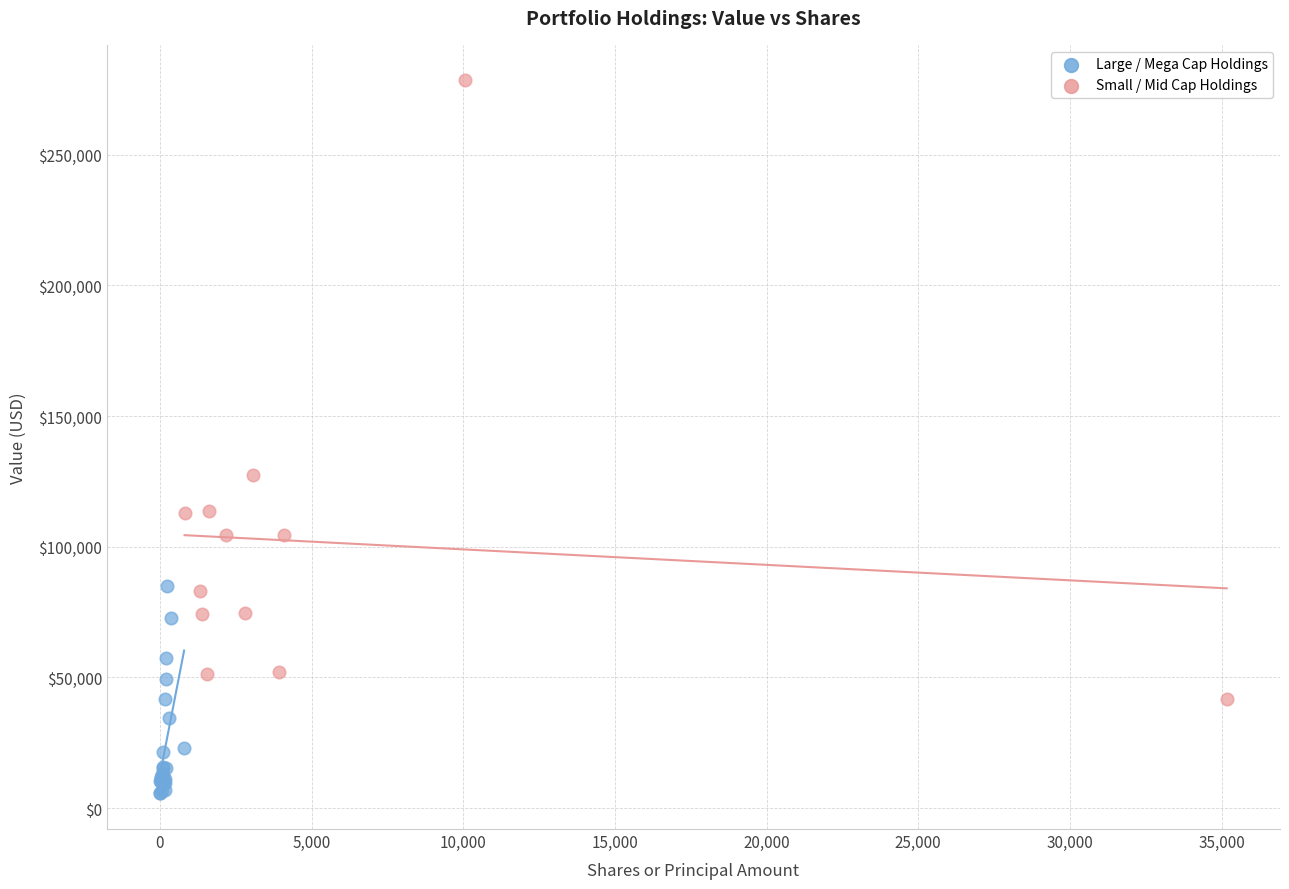

Which series has the widest spread of Y values?

Small / Mid Cap Holdings